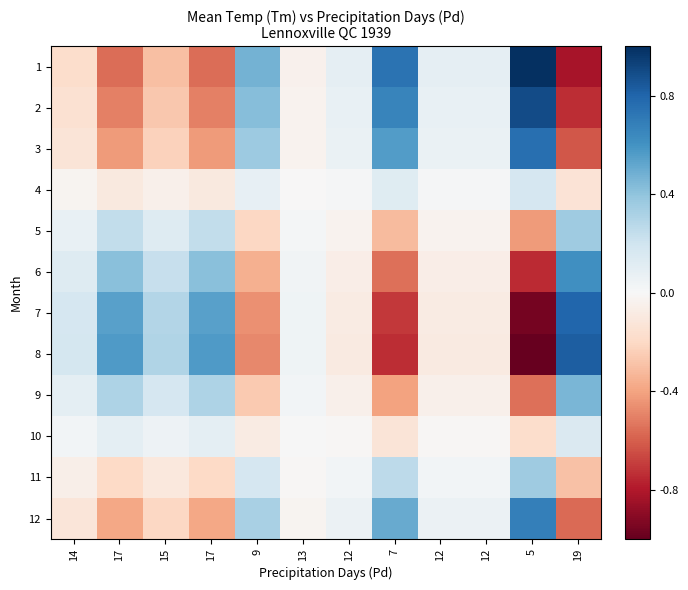

Reading left to right, transcribe all the data shown in this chart.

1: 14=-0.2	17=-0.6	15=-0.3	17=-0.6	9=0.5	13=-0.0	12=0.1	7=0.7	12=0.1	12=0.1	5=1.0	19=-0.8
2: 14=-0.2	17=-0.5	15=-0.3	17=-0.5	9=0.4	13=-0.0	12=0.1	7=0.7	12=0.1	12=0.1	5=0.9	19=-0.7
3: 14=-0.1	17=-0.4	15=-0.2	17=-0.4	9=0.4	13=-0.0	12=0.1	7=0.6	12=0.1	12=0.1	5=0.8	19=-0.6
4: 14=-0.0	17=-0.1	15=-0.1	17=-0.1	9=0.1	13=-0.0	12=0.0	7=0.1	12=0.0	12=0.0	5=0.2	19=-0.1
5: 14=0.1	17=0.2	15=0.1	17=0.2	9=-0.2	13=0.0	12=-0.0	7=-0.3	12=-0.0	12=-0.0	5=-0.4	19=0.4
6: 14=0.1	17=0.4	15=0.2	17=0.4	9=-0.4	13=0.0	12=-0.1	7=-0.6	12=-0.1	12=-0.1	5=-0.7	19=0.6
7: 14=0.2	17=0.5	15=0.3	17=0.5	9=-0.5	13=0.0	12=-0.1	7=-0.7	12=-0.1	12=-0.1	5=-1.0	19=0.8
8: 14=0.2	17=0.6	15=0.3	17=0.6	9=-0.5	13=0.0	12=-0.1	7=-0.7	12=-0.1	12=-0.1	5=-1.0	19=0.8
9: 14=0.1	17=0.3	15=0.2	17=0.3	9=-0.3	13=0.0	12=-0.0	7=-0.4	12=-0.0	12=-0.0	5=-0.5	19=0.5
10: 14=0.0	17=0.1	15=0.1	17=0.1	9=-0.1	13=0.0	12=-0.0	7=-0.1	12=-0.0	12=-0.0	5=-0.2	19=0.1
11: 14=-0.1	17=-0.2	15=-0.1	17=-0.2	9=0.2	13=-0.0	12=0.0	7=0.3	12=0.0	12=0.0	5=0.4	19=-0.3
12: 14=-0.1	17=-0.4	15=-0.2	17=-0.4	9=0.3	13=-0.0	12=0.1	7=0.5	12=0.1	12=0.1	5=0.7	19=-0.6